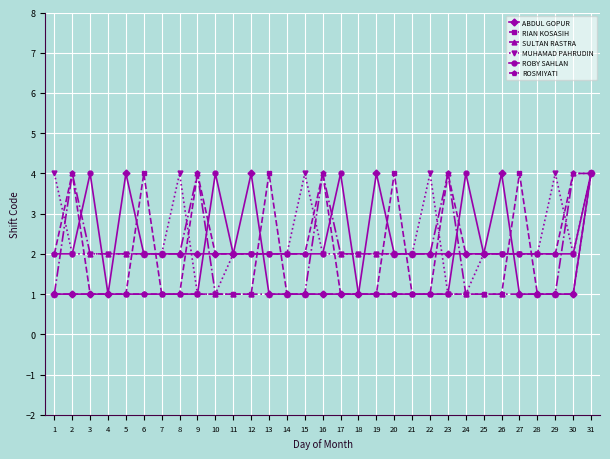

Where does the SULTAN RASTRA series first go above 2?

2